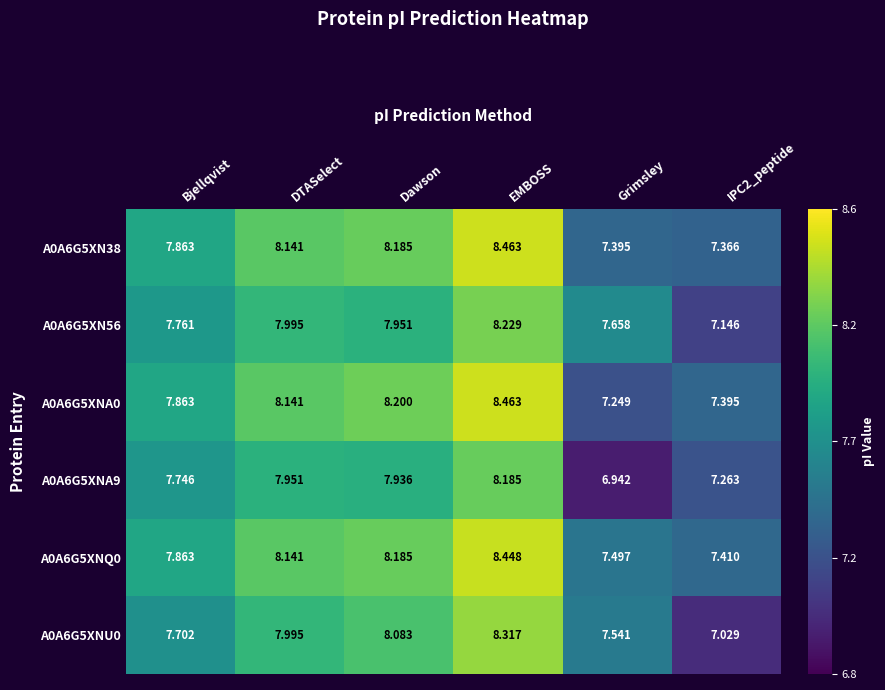

Which series has the largest total across all categories?

A0A6G5XNQ0